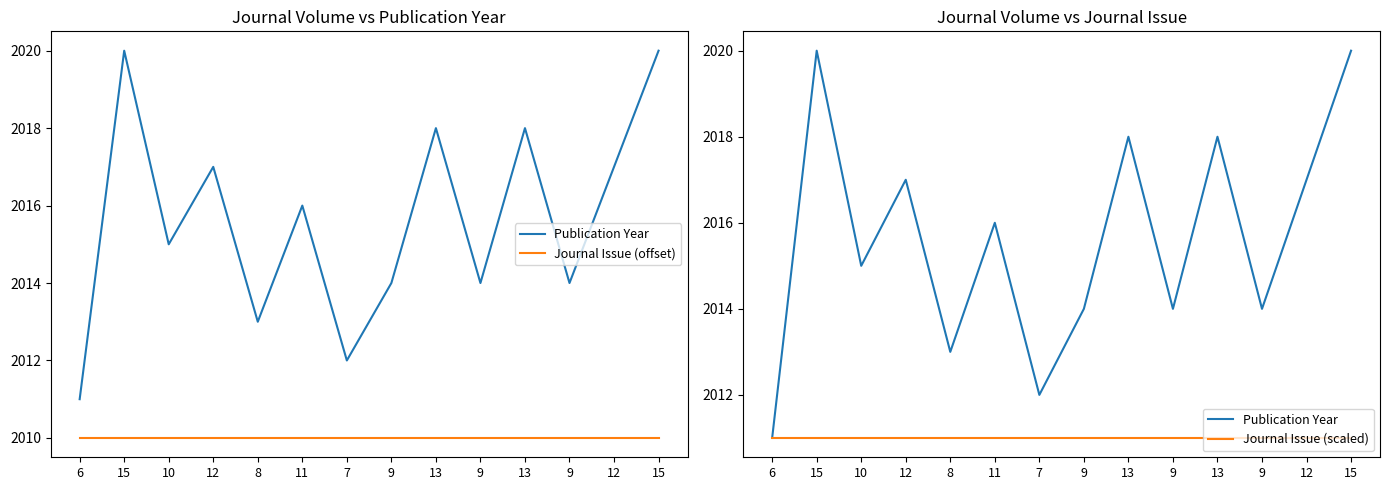

True or false: Publication Year has more than 0 points higher than both neighbors.

True